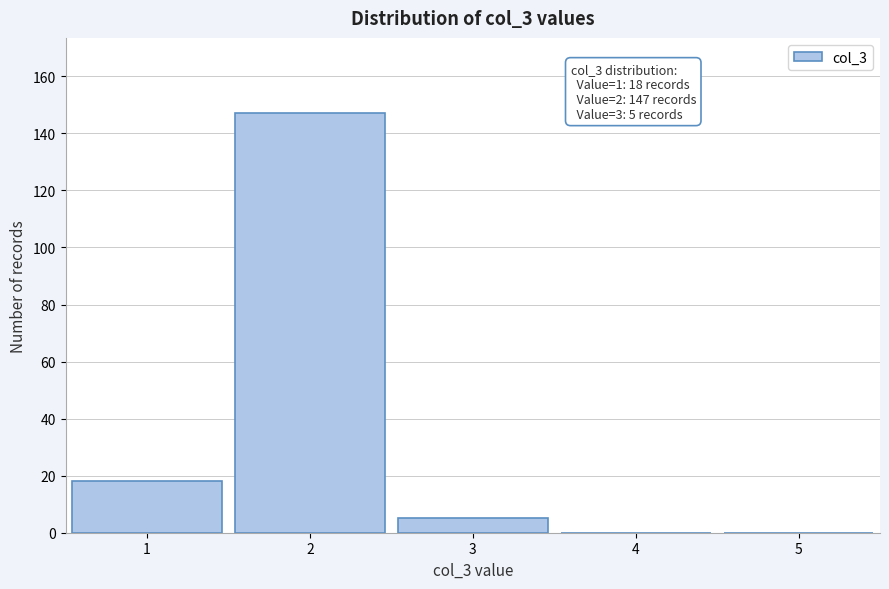

Which range on the x-axis has the tallest bar?

1.5 to 2.5